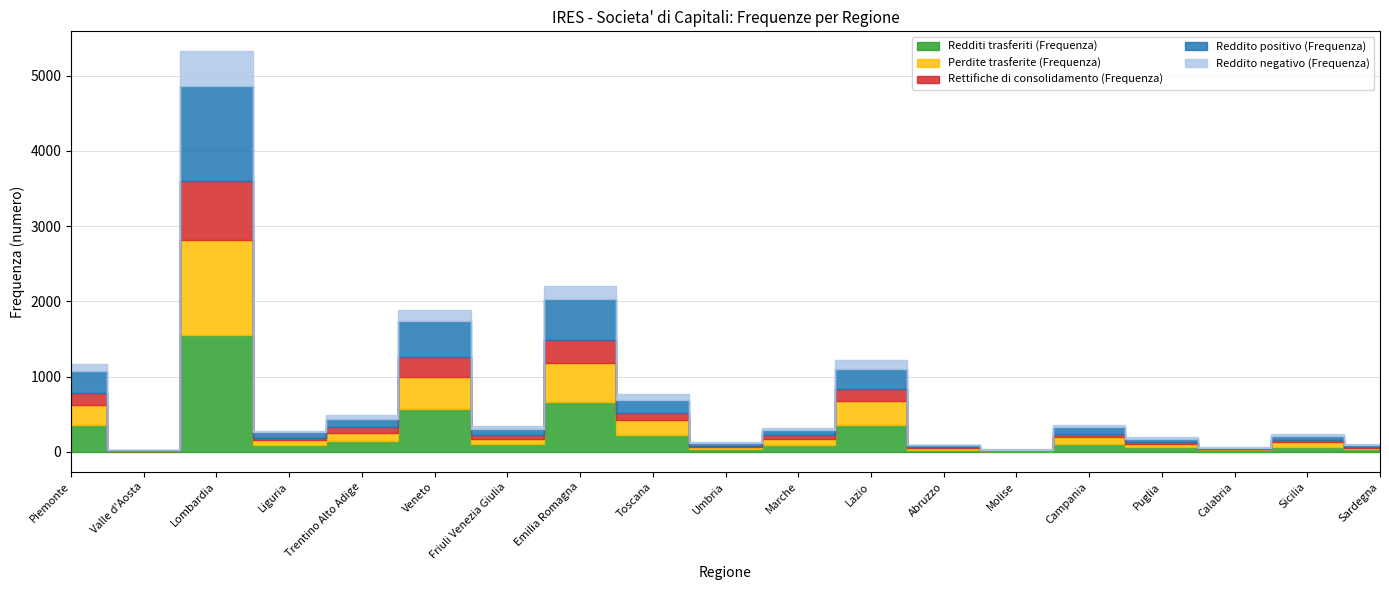

Count the number of categories in the chart.

19